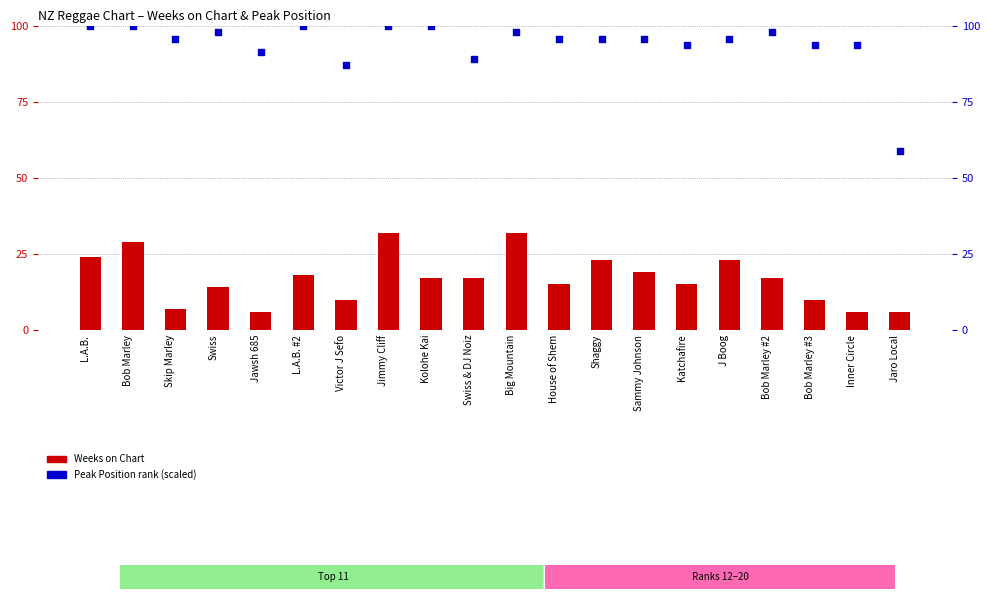

What is the total value across all series at Swiss?

111.8